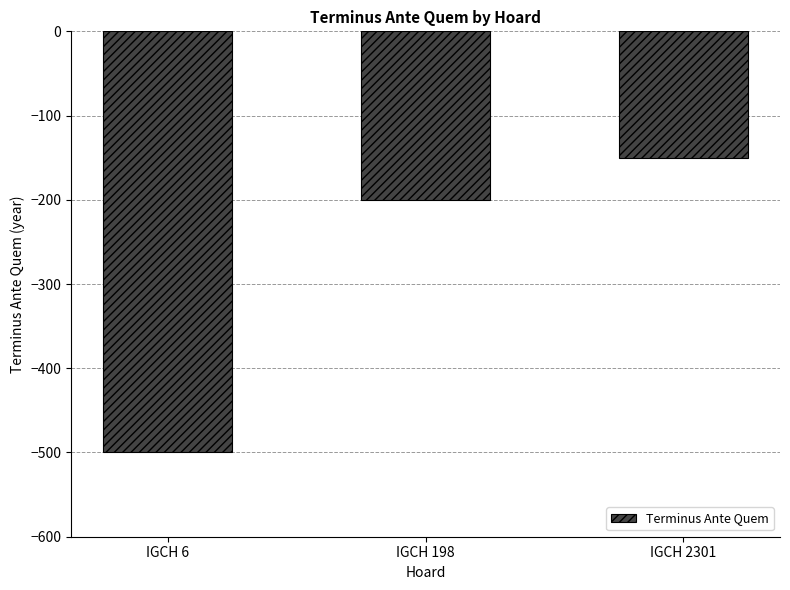

What is the change in value from IGCH 6 to IGCH 2301?

+350